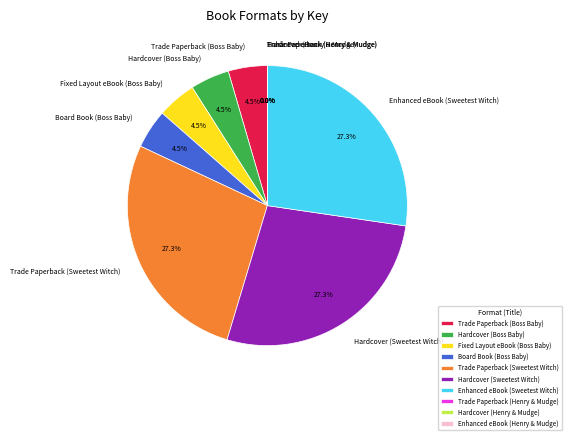

Is there a majority slice in this chart?

No